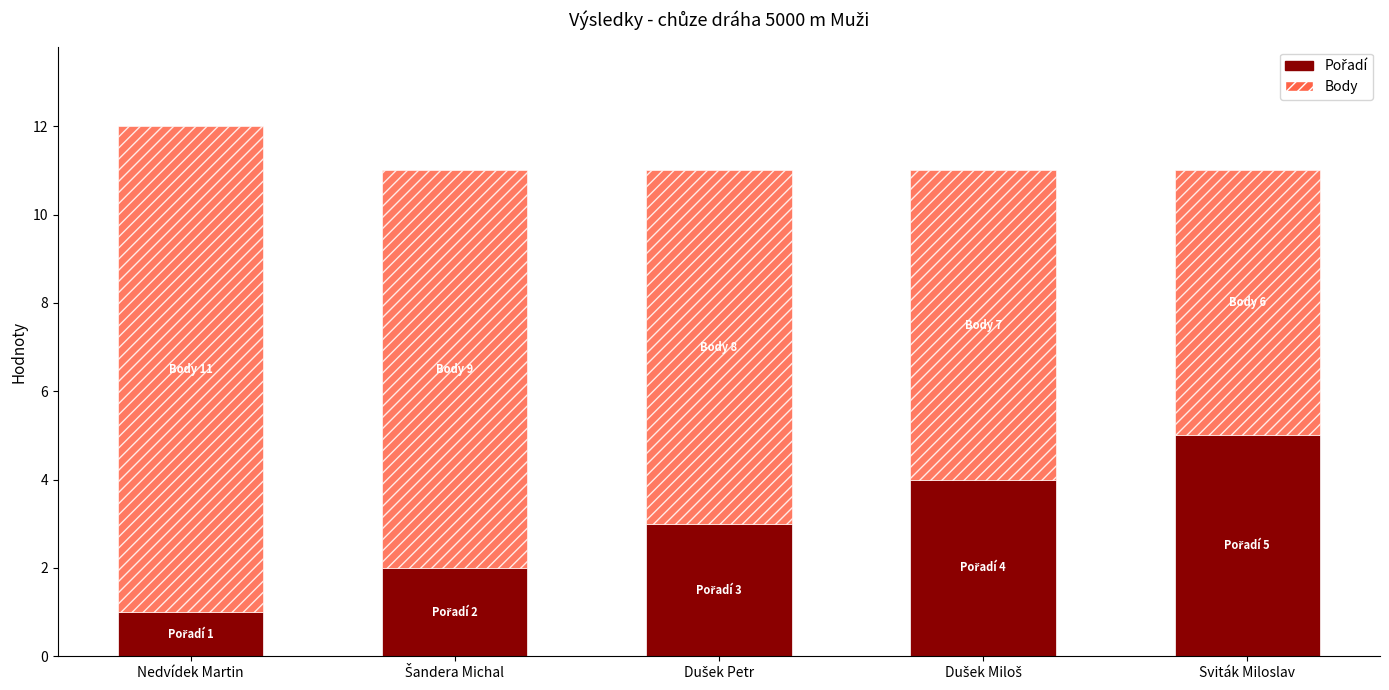

At which category is the sum across all series the highest?

Nedvídek Martin